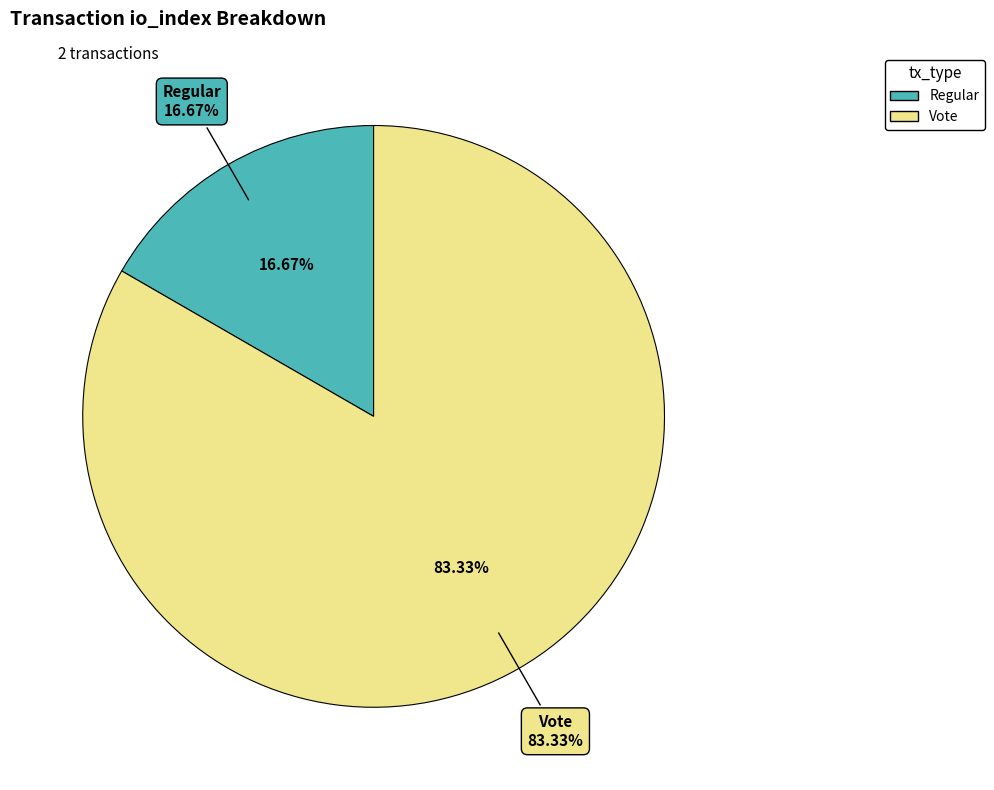

Between Regular and Vote, which is larger?

Vote